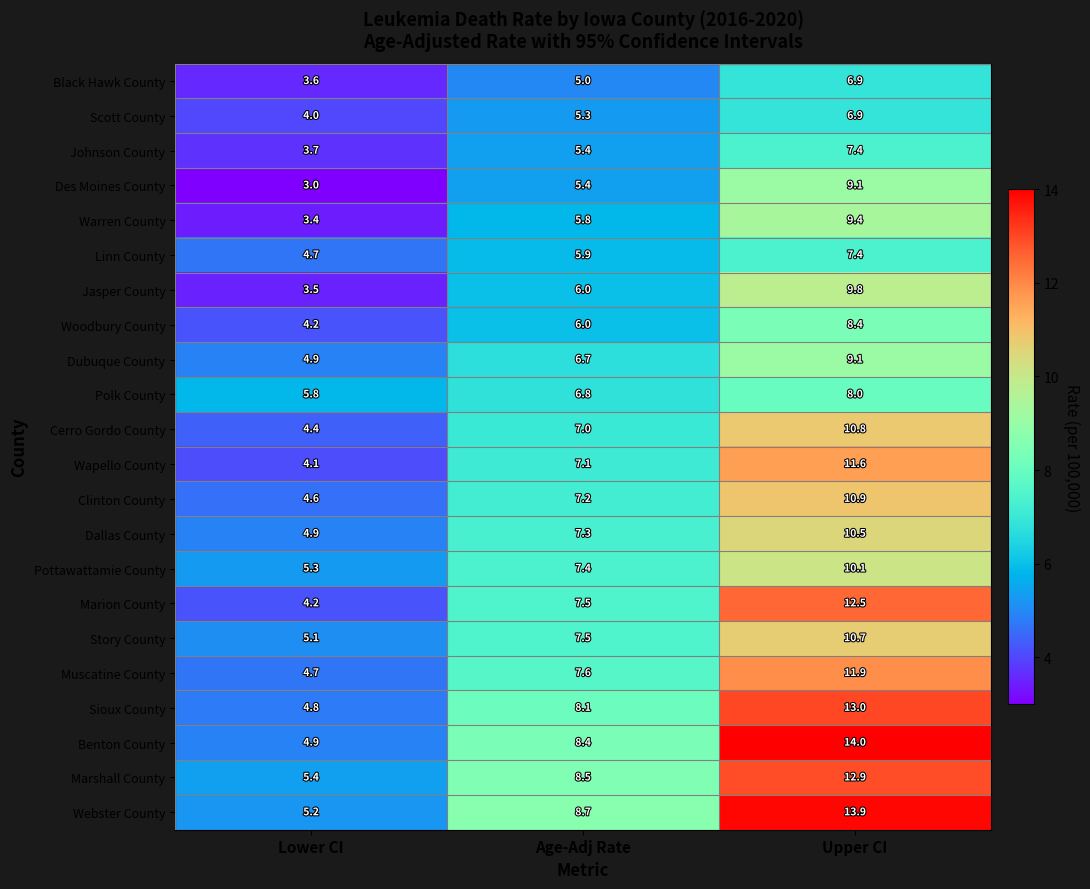

The Marion County series shows 7.1 at Lower CI. True or false?

False